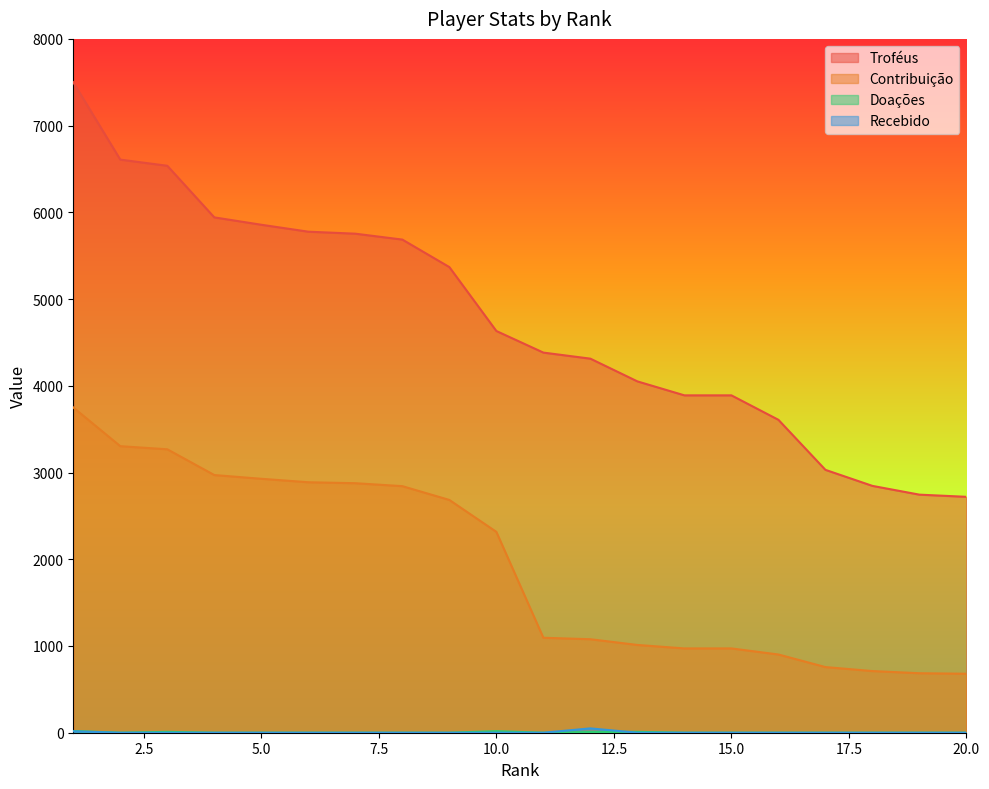

What is the maximum value shown in the chart?

7500